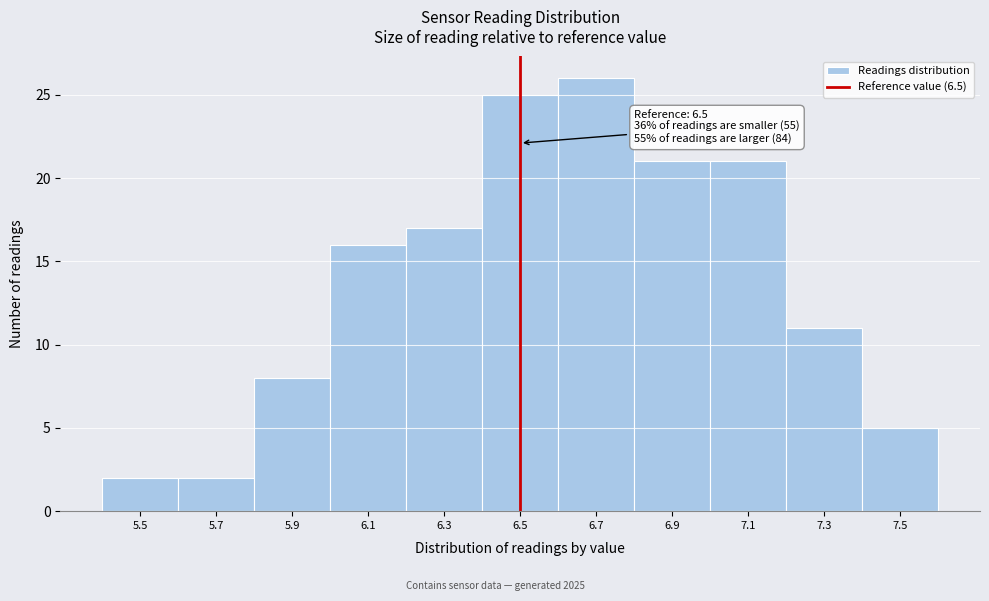

Which range on the x-axis has the tallest bar?

6.6 to 6.8